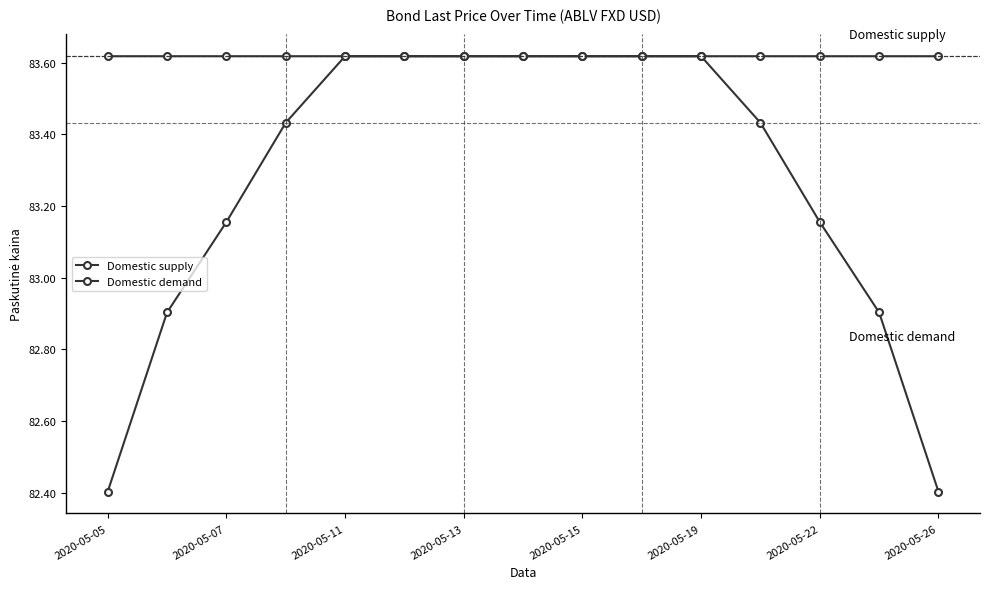

List the series in order of their peak value, highest first.

Domestic supply, Domestic demand